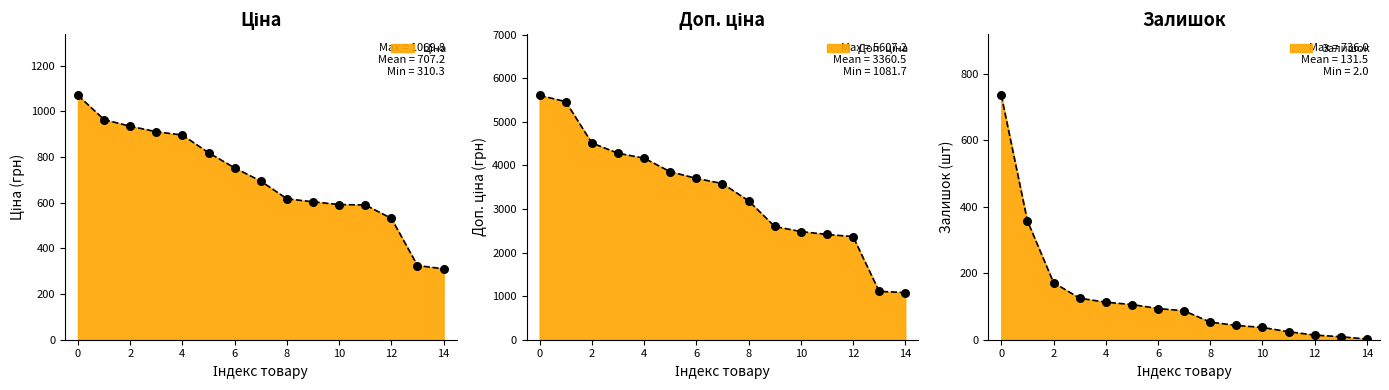

Which series has the largest total across all categories?

Доп. ціна